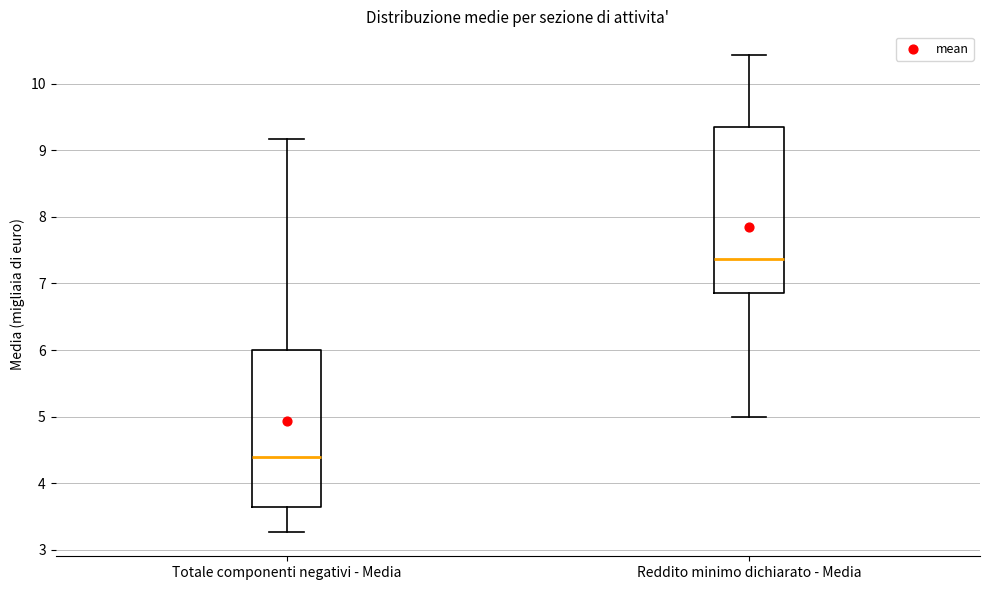

Where is the lower edge of the box for Reddito minimo dichiarato - Media on the y-axis? The values are not printed on the chart, so give them approximately, as read against the axis.

6.9